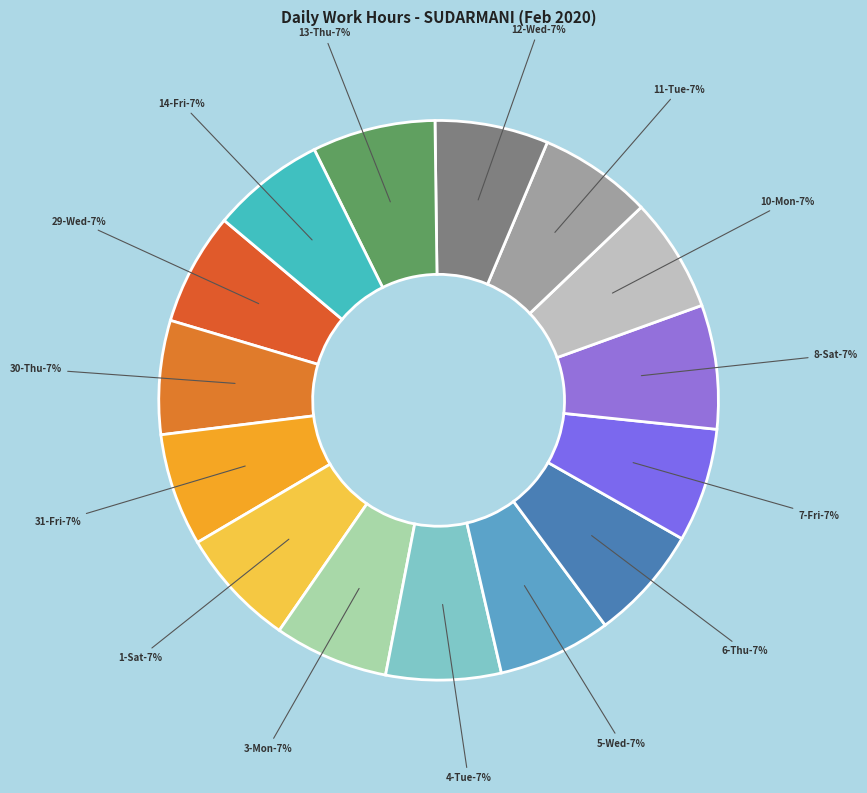

Rank the categories by value from highest to lowest.

8-Sat, 13-Thu, 1-Sat, 4-Tue, 6-Thu, 10-Mon, 3-Mon, 30-Thu, 7-Fri, 14-Fri, 12-Wed, 5-Wed, 11-Tue, 31-Fri, 29-Wed